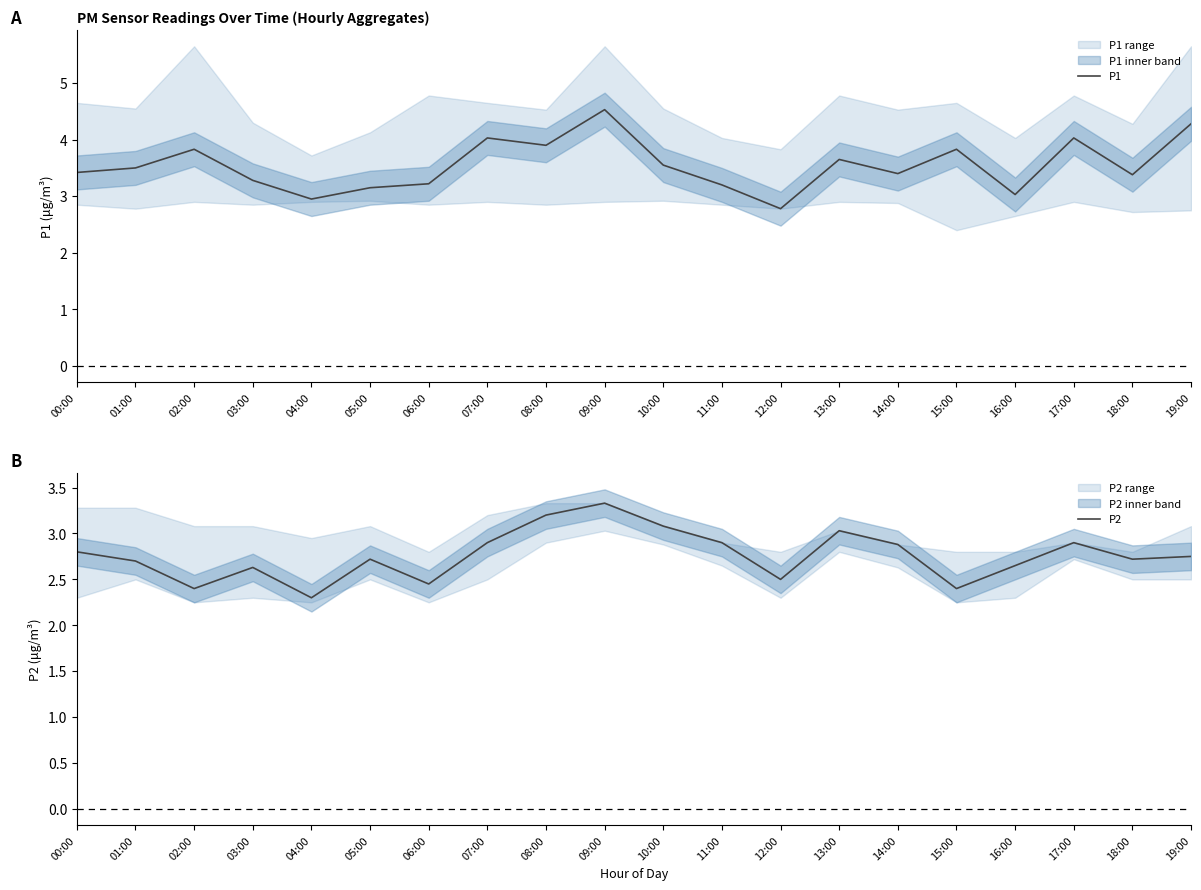

How many series are shown in this chart?

2